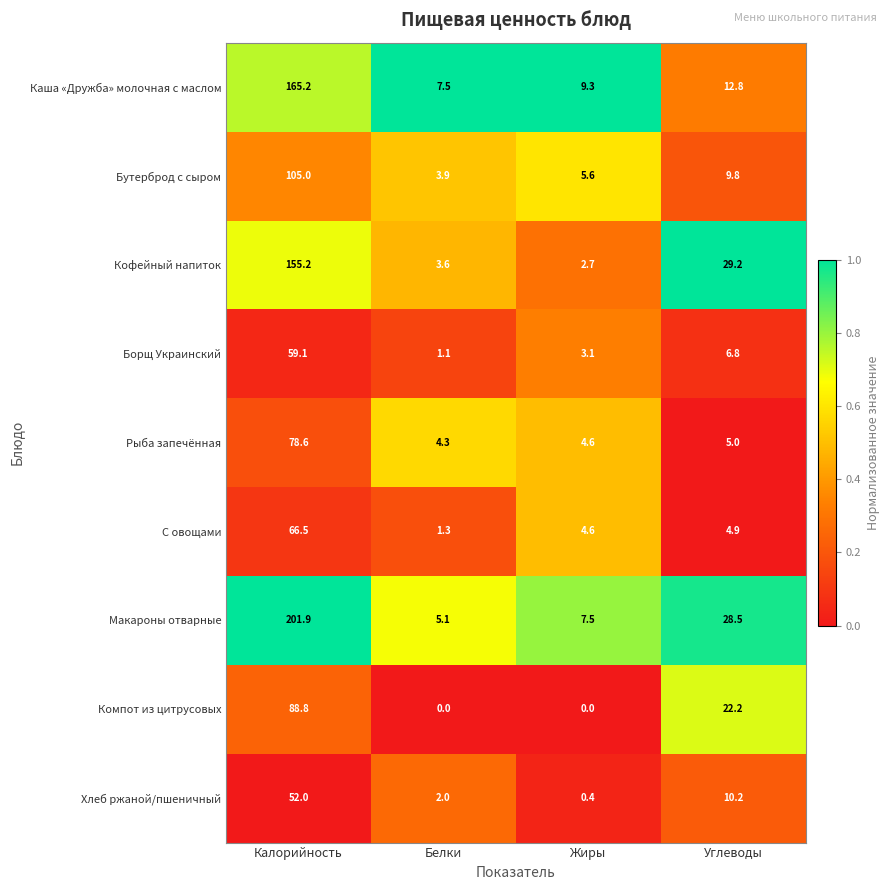

Count the number of categories in the chart.

4